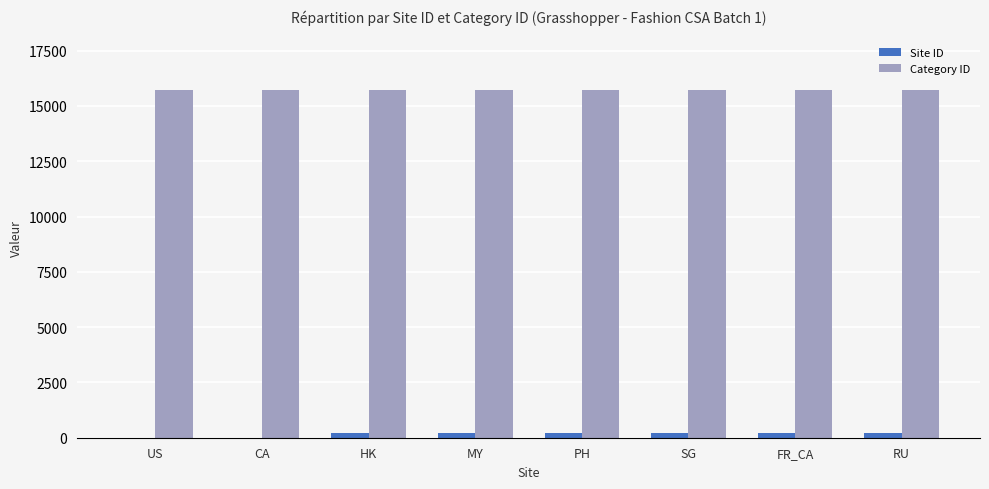

Is the value of Category ID at CA greater than the value of Site ID at RU?

Yes